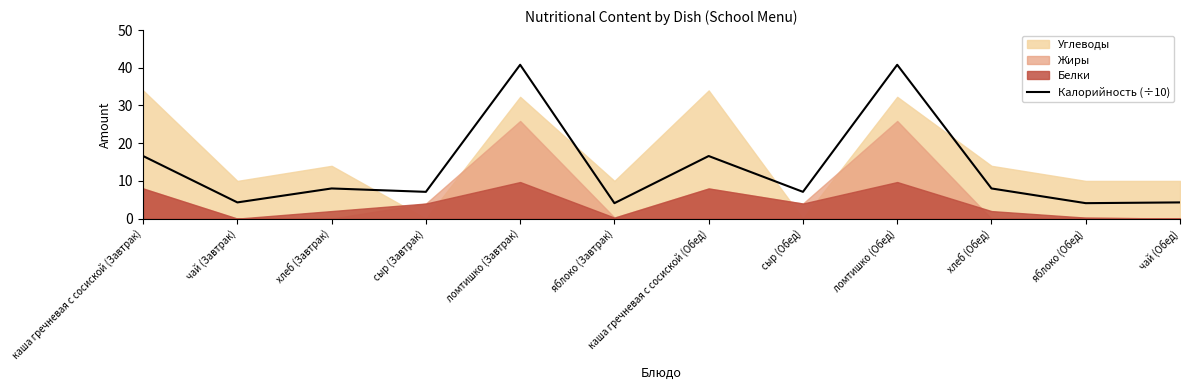

Count the number of values greater than 8.

4